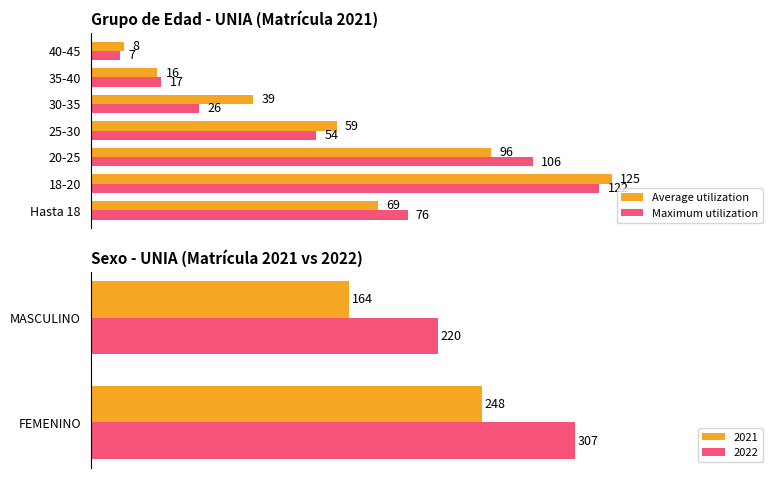

What is the value of the Average utilization bar at the 5th from the left?

39